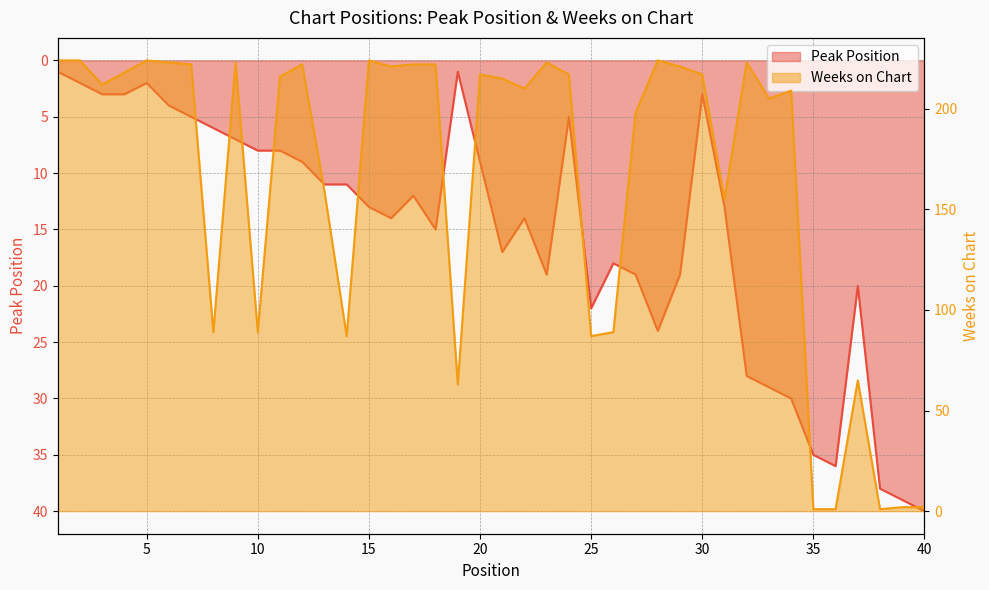

Rank the categories by Peak Position value from lowest to highest.

1, 19, 2, 5, 3, 4, 30, 6, 7, 24, 8, 9, 10, 11, 12, 20, 13, 14, 17, 15, 31, 16, 22, 18, 21, 26, 23, 27, 29, 37, 25, 28, 32, 33, 34, 35, 36, 38, 39, 40